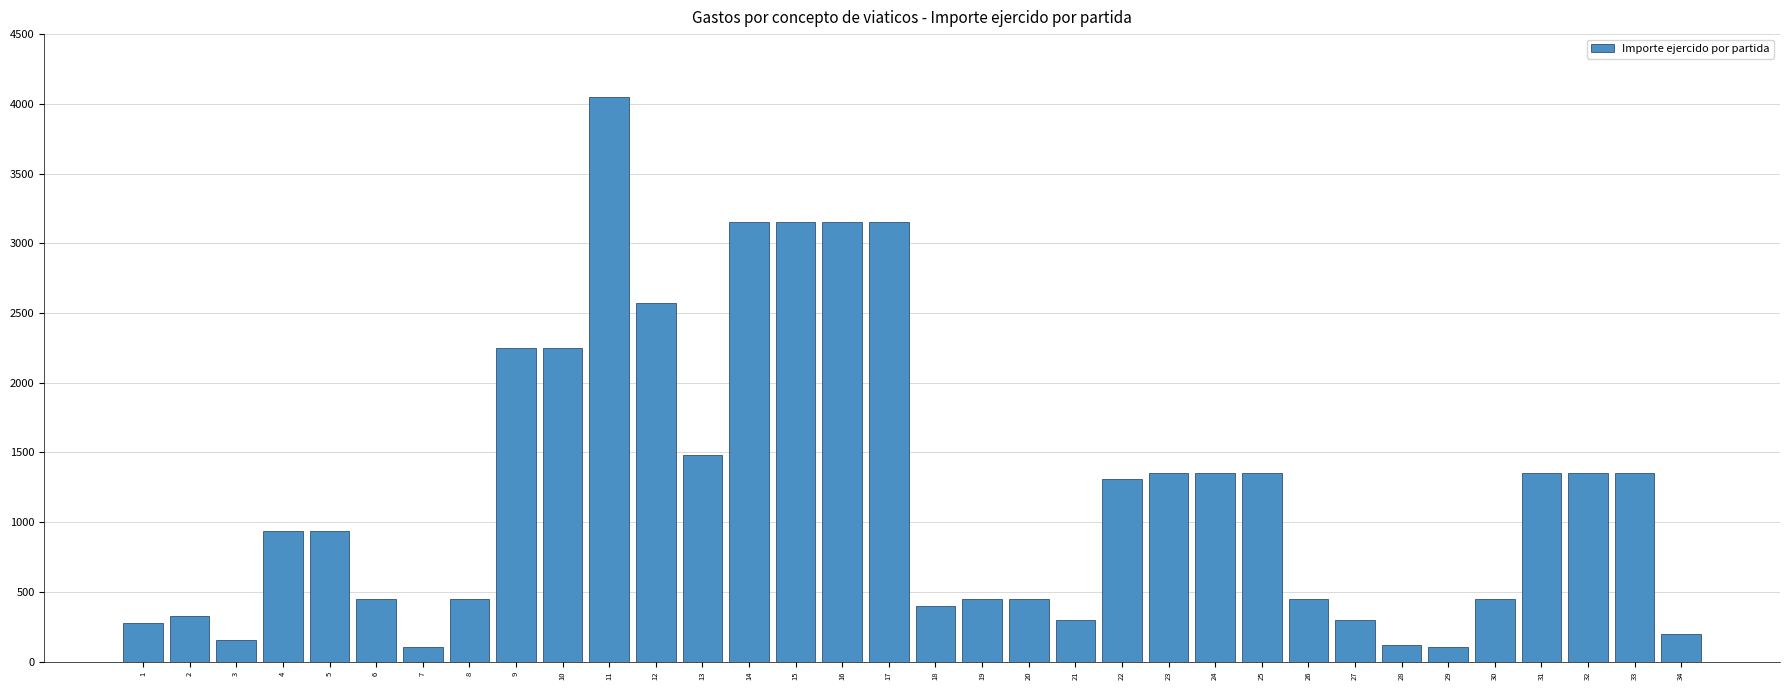

Count the number of data series in this chart.

1